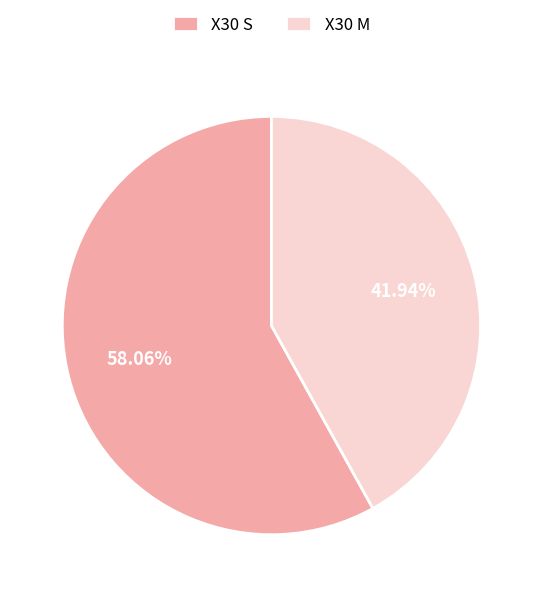

Which category has the biggest portion of the pie?

X30 S